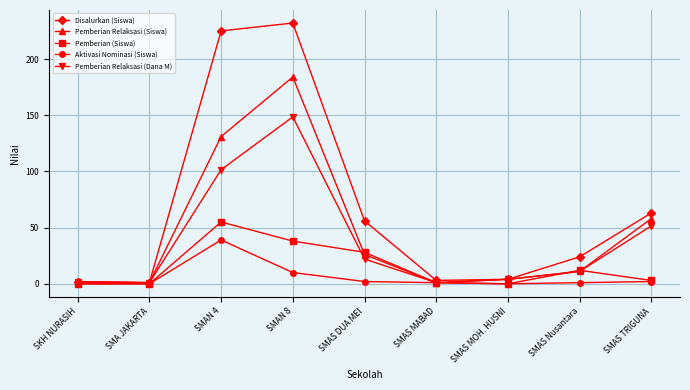

What is the difference between the highest and lowest values at SMAS MABAD?

2.0